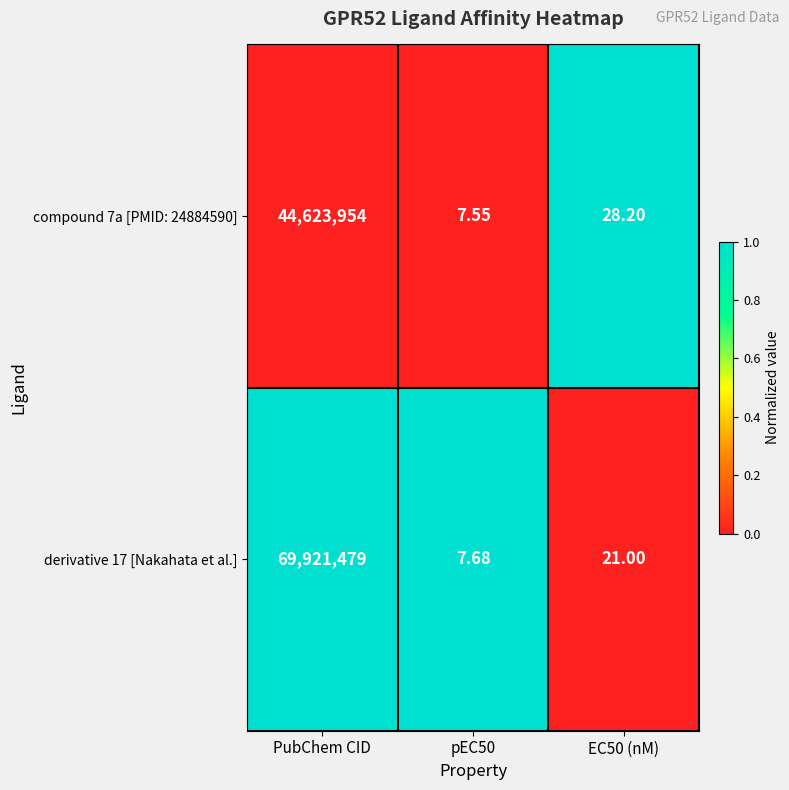

What is the difference between the highest and lowest values at pEC50?

0.1